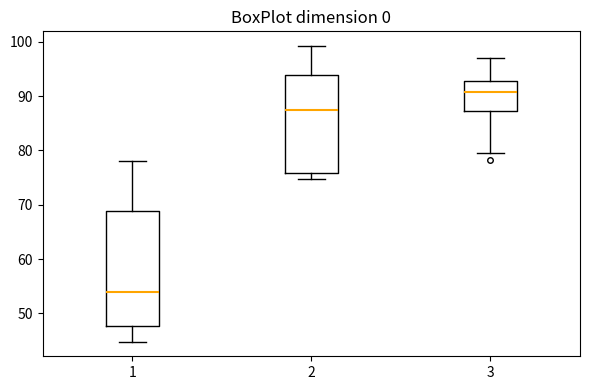

Which box is the tallest, from its lower edge to its upper edge?

1